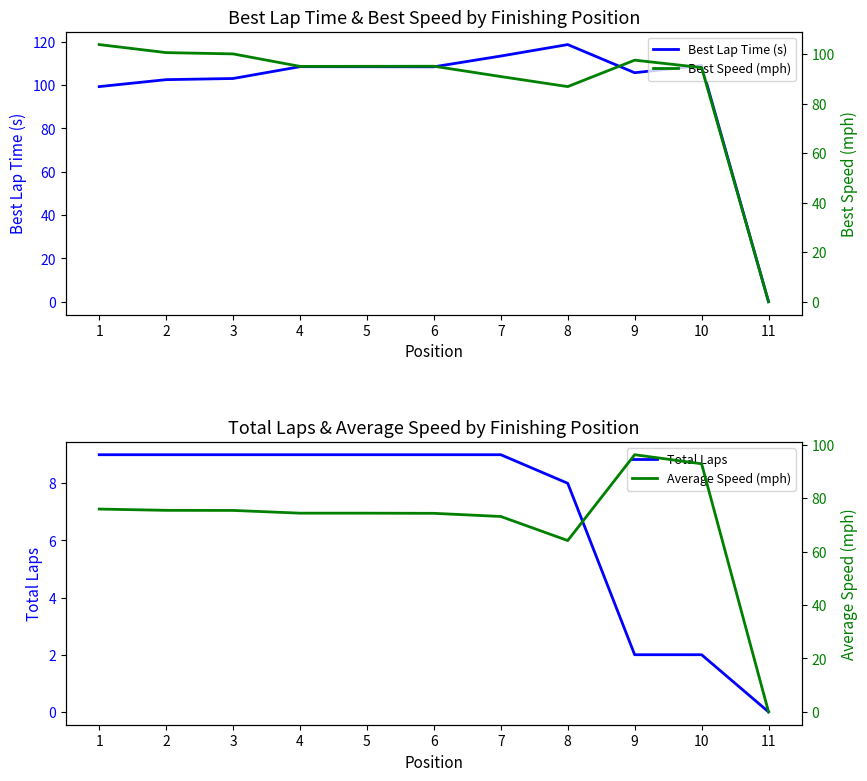

True or false: Best Lap Time (s) and Best Speed (mph) cross at least once.

True